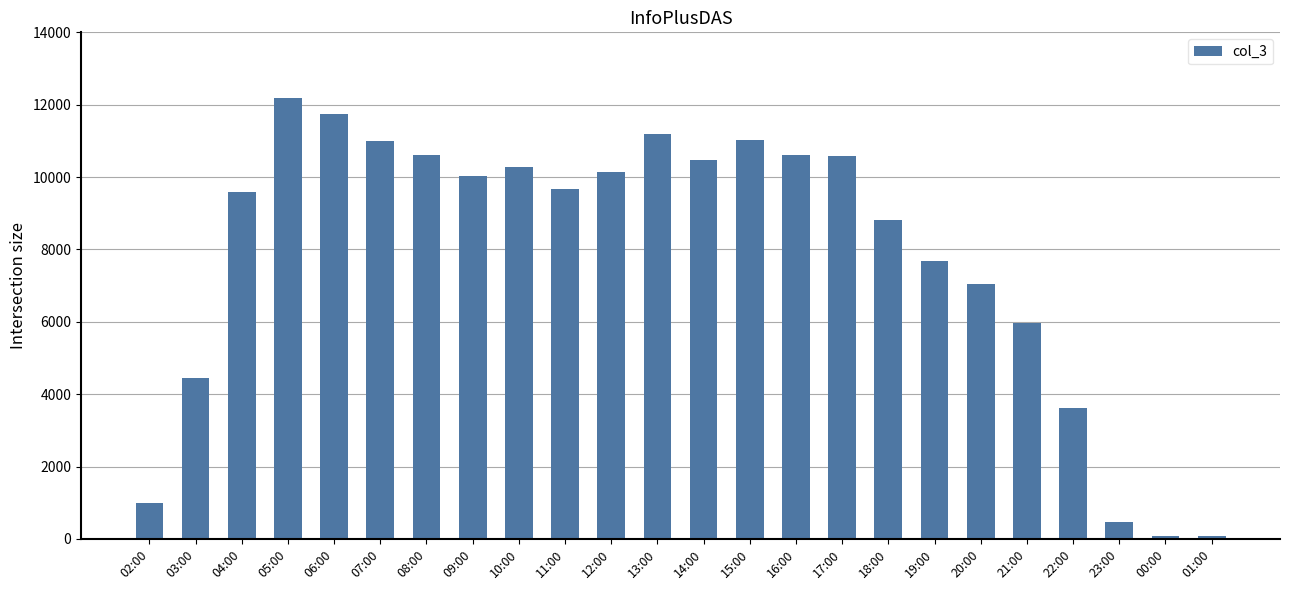

What is the change in value from 03:00 to 19:00?

+3231